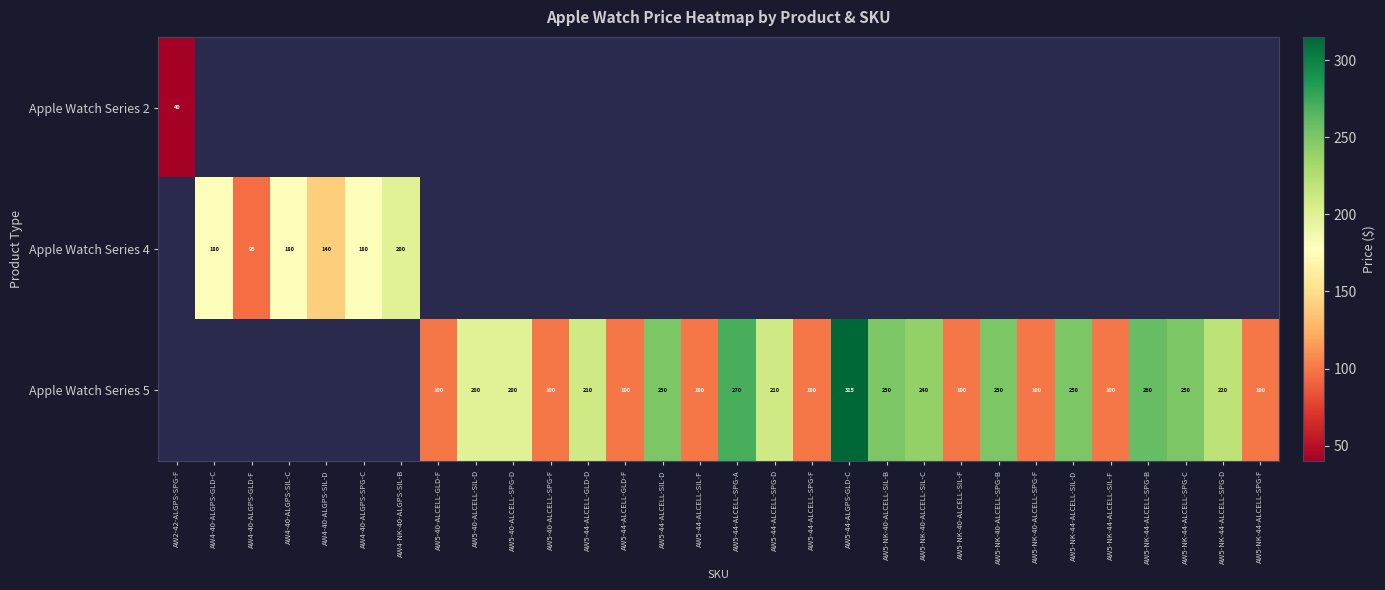

Which label corresponds to the smallest value in the chart?

AW2-42-ALGPS-SPG-F